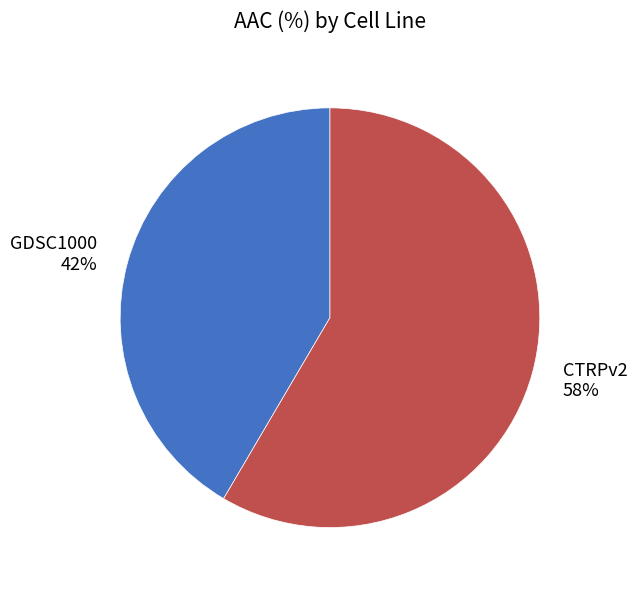

Which category accounts for the majority?

CTRPv2